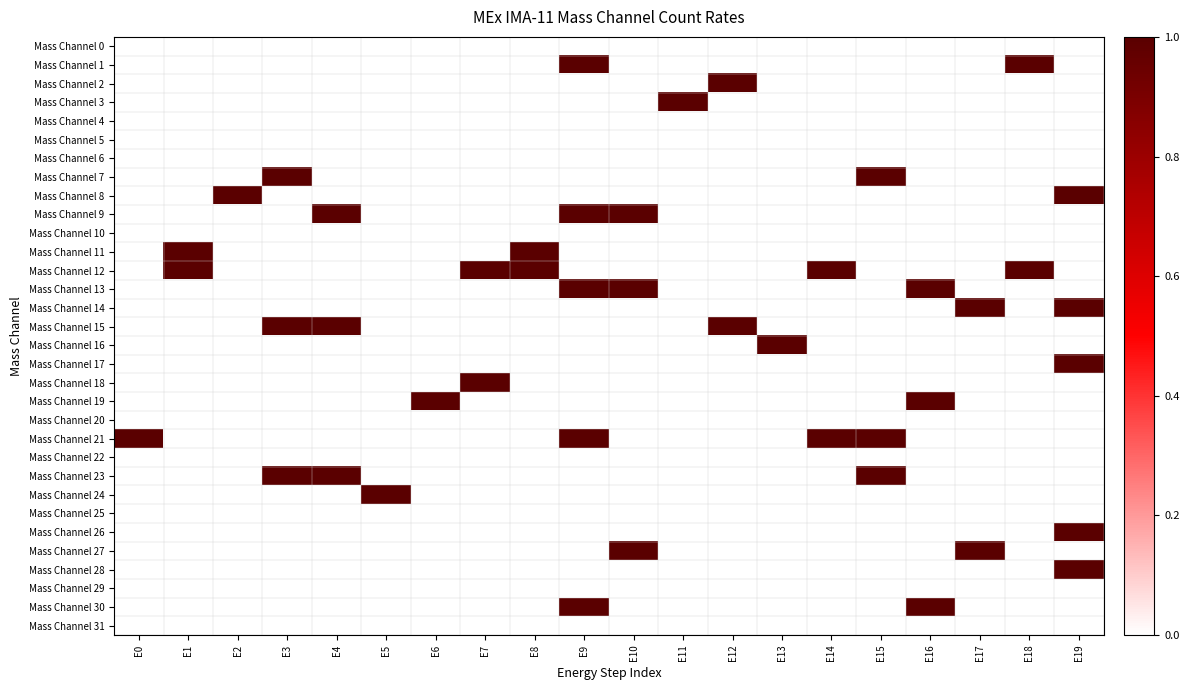

Between E12 and E4, which is larger?

E12